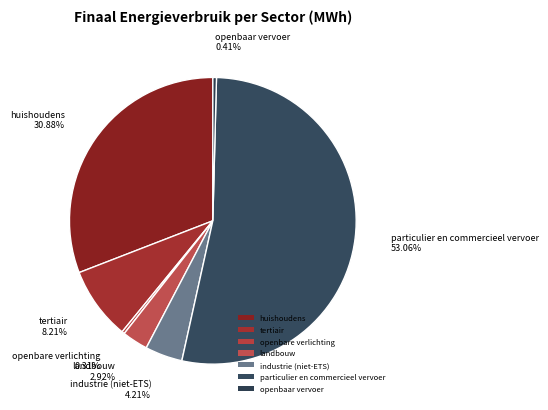

How much of the chart is everything except openbaar vervoer?

99.6%